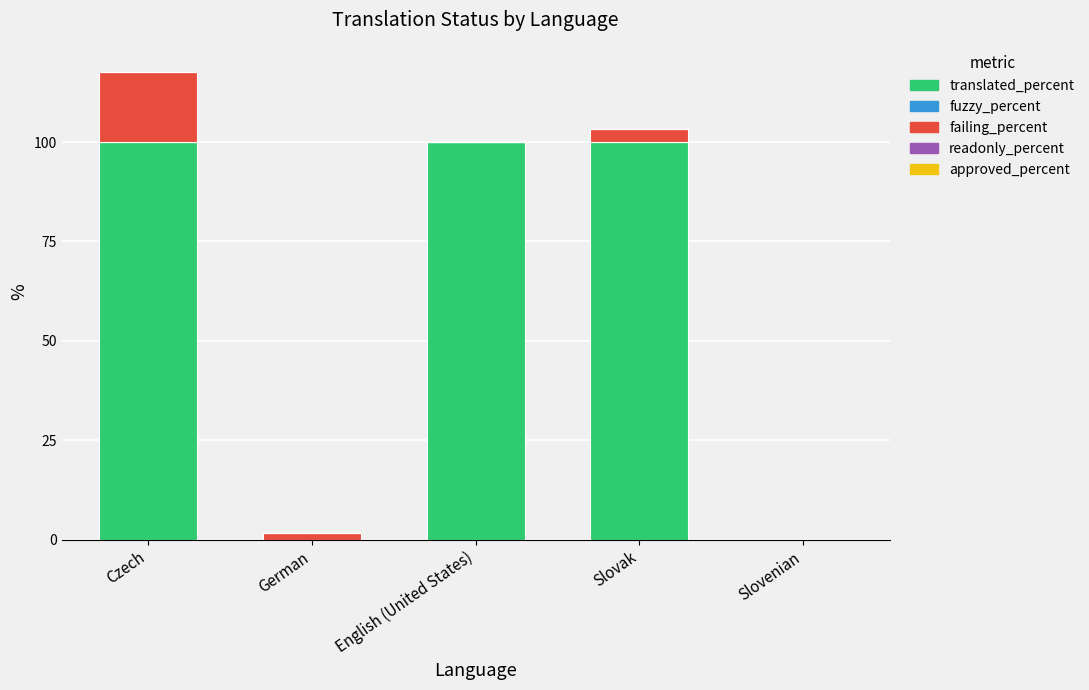

What is the total value across all series at Czech?

117.7